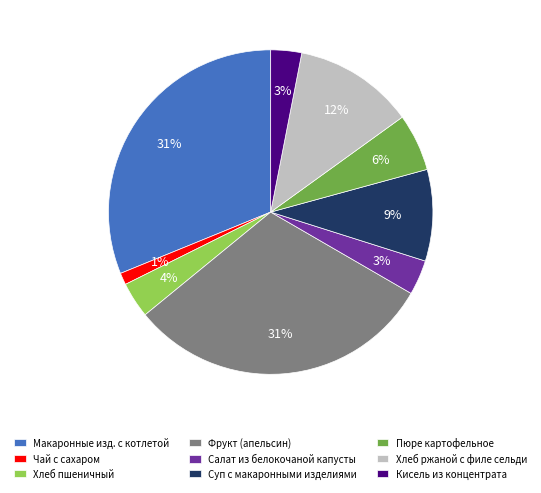

The Хлеб ржаной с филе сельди slice represents 12% of the pie. True or false?

True